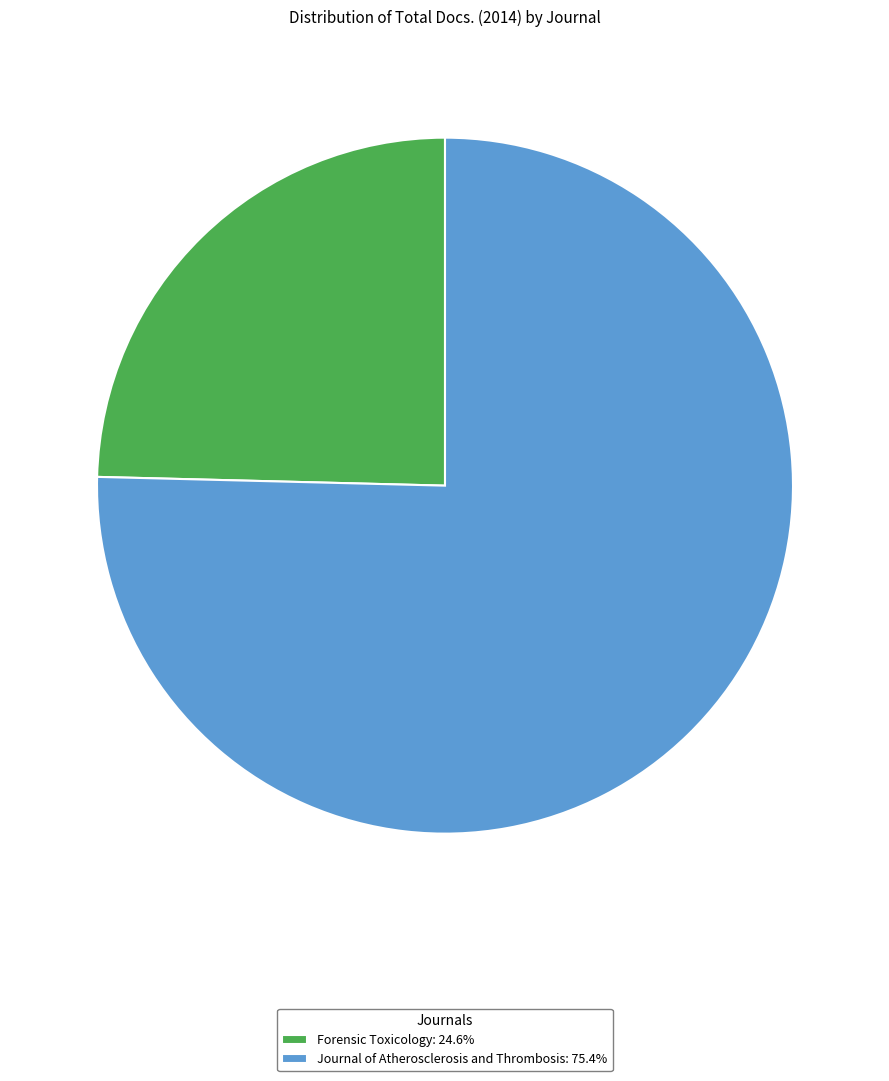

How many slices are in this pie chart?

2